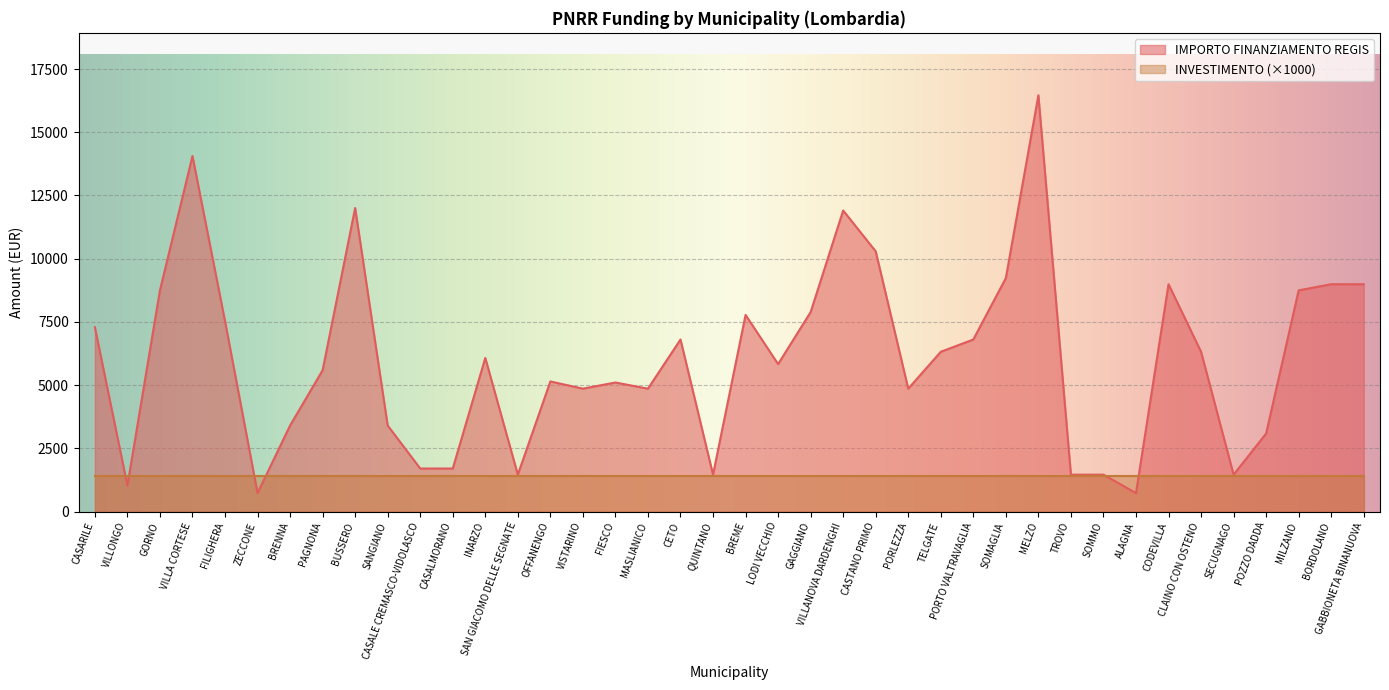

How many lines are shown in the chart?

2